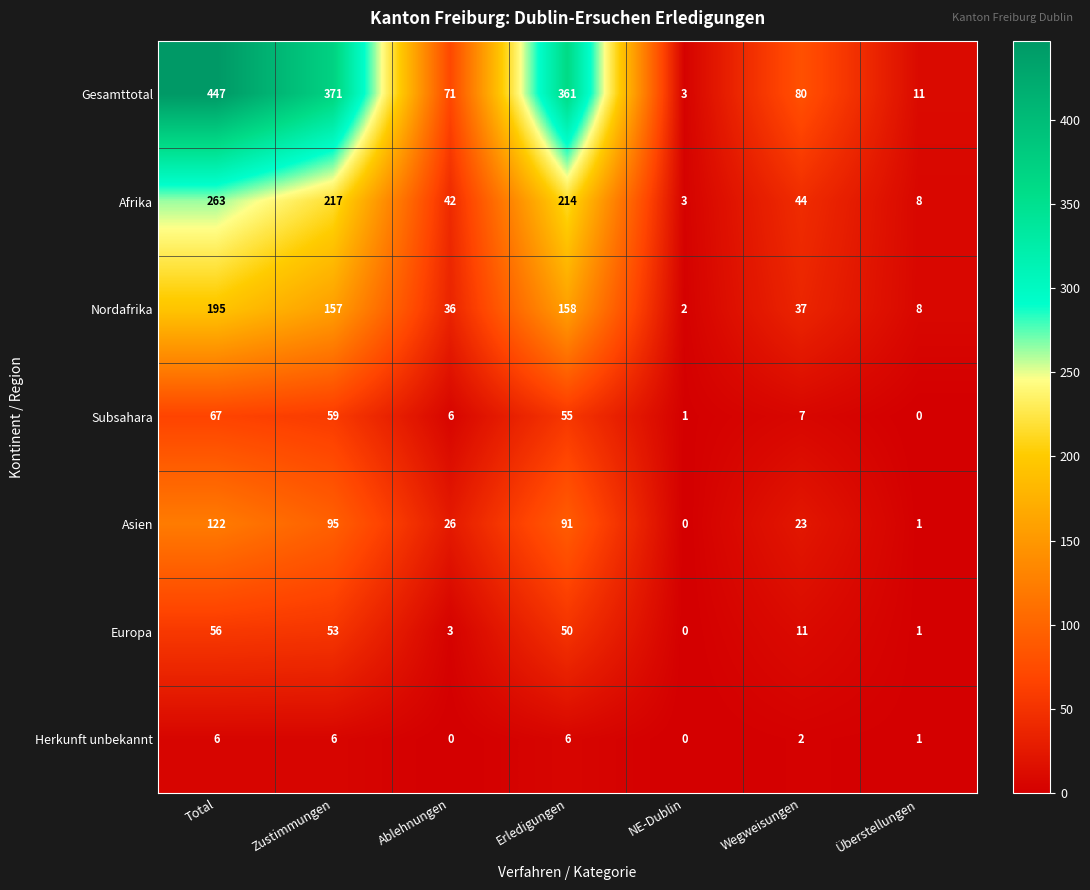

What is the greatest value displayed?

447